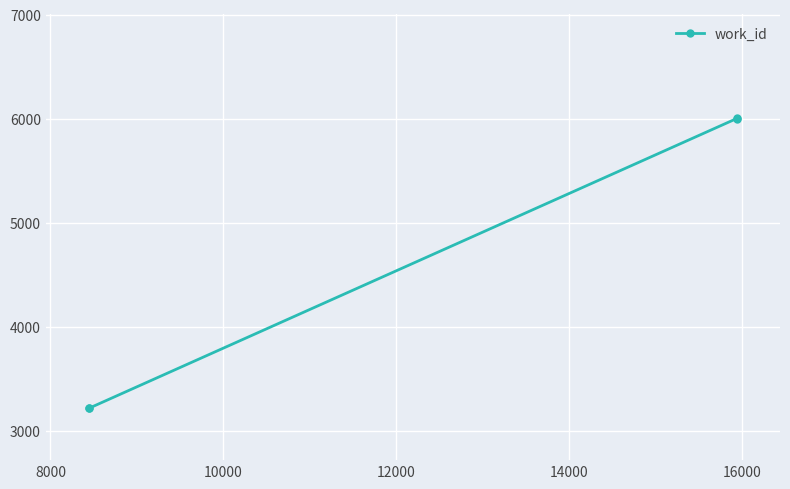

True or false: the data has more than 2 interior local peaks.

False